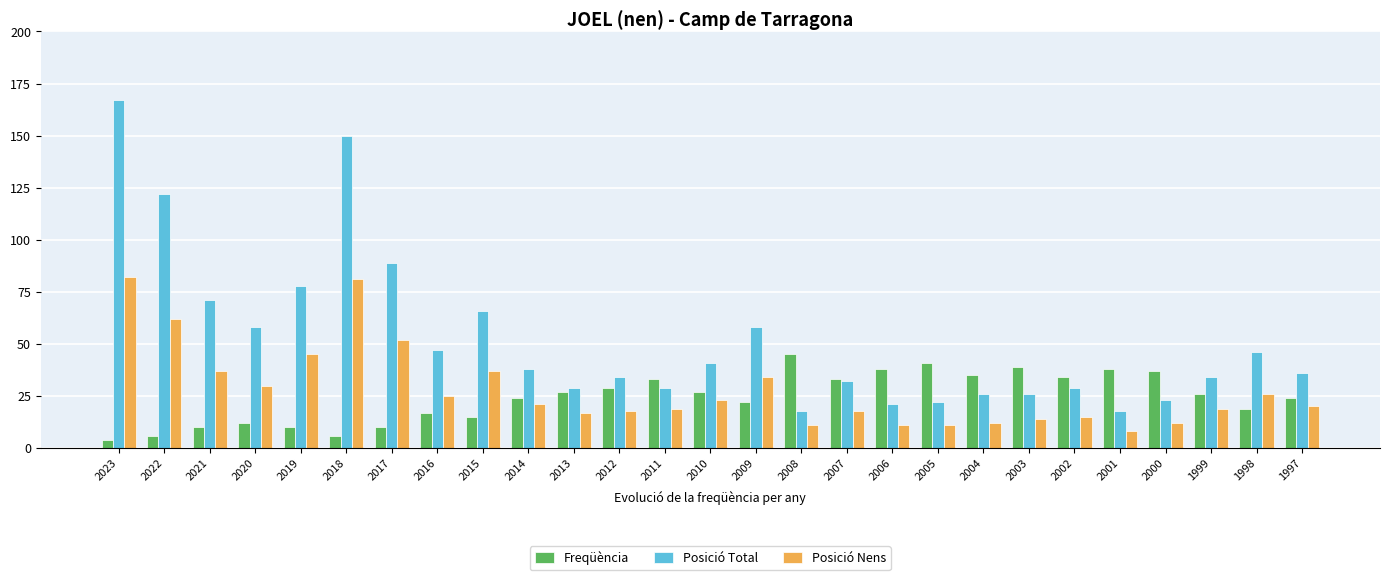

What is the sum of all Freqüència values?

661